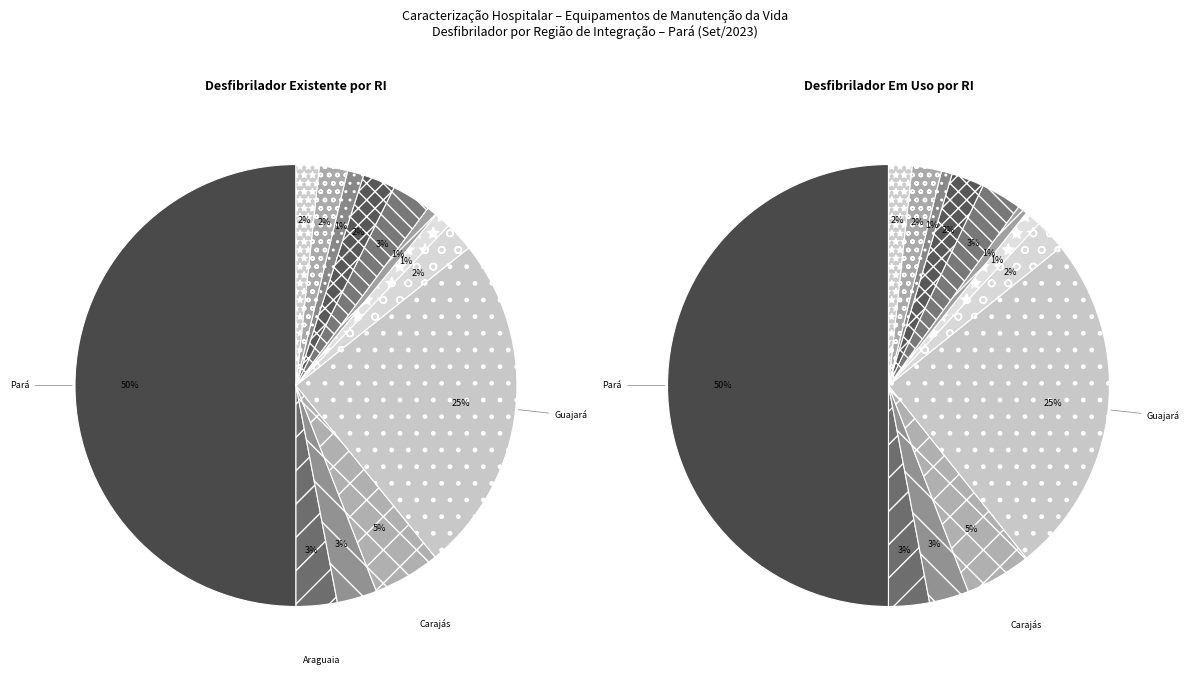

True or false: Rio Caeté accounts for 13% of the total.

False